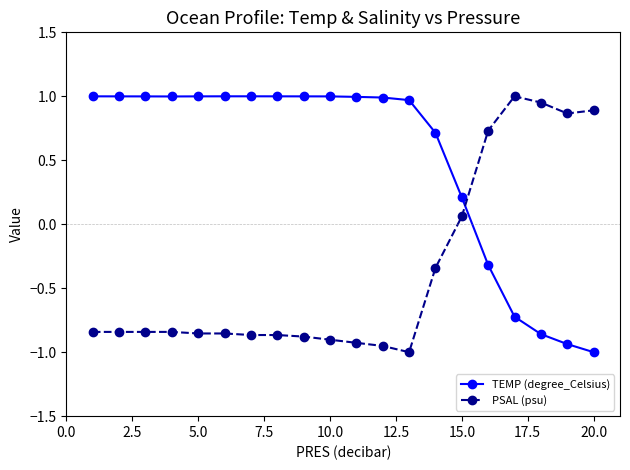

How many times do TEMP (degree_Celsius) and PSAL (psu) cross each other?

1